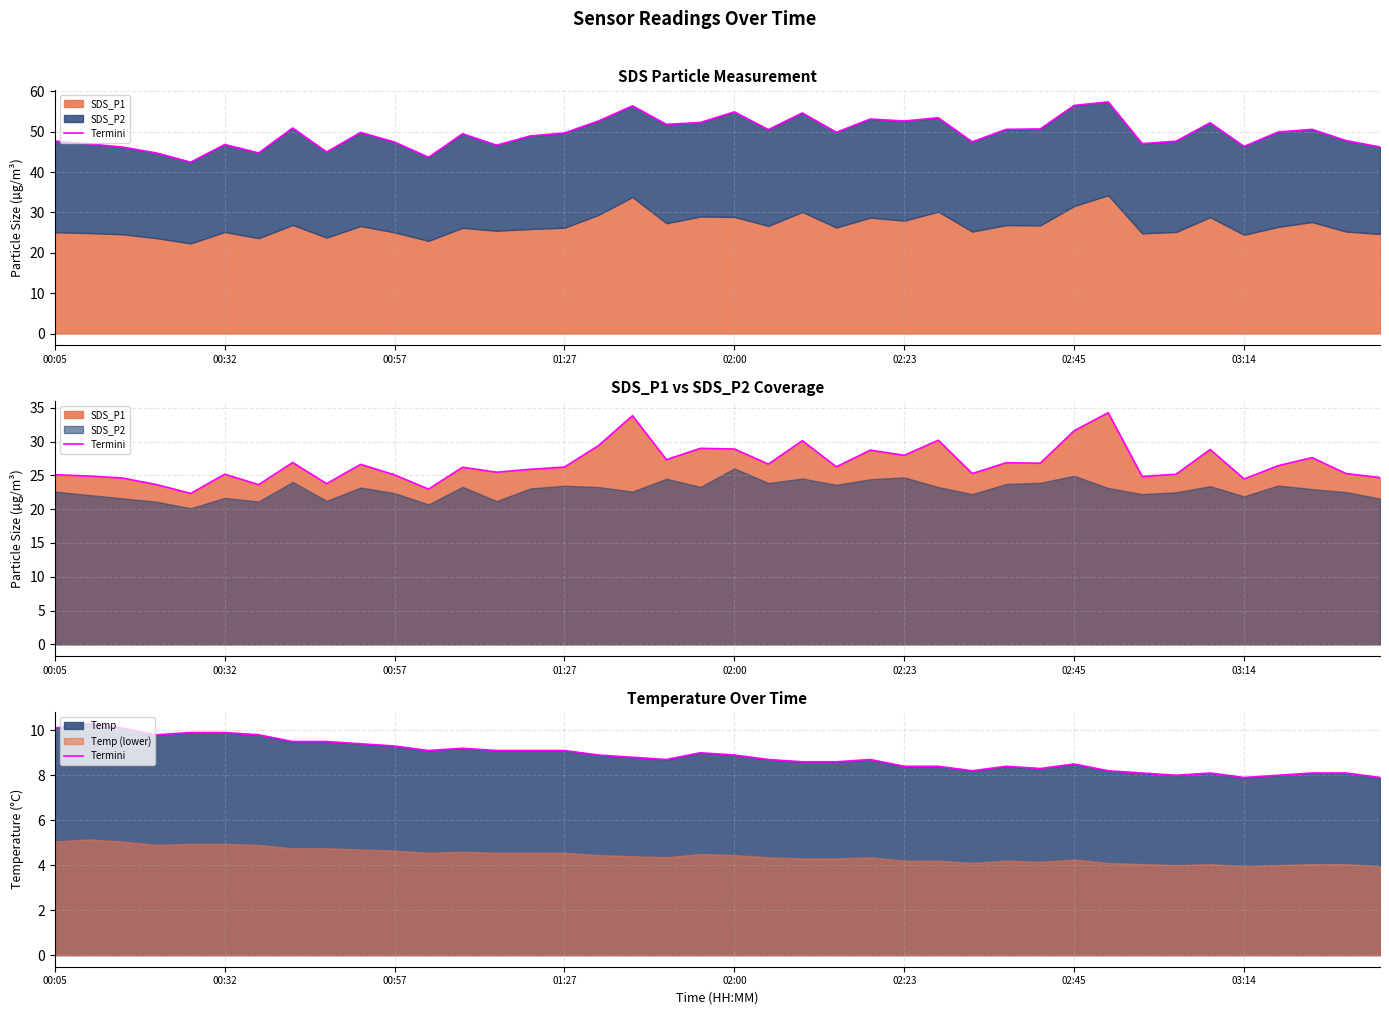

True or false: the data has more than 1 interior local peaks.

True